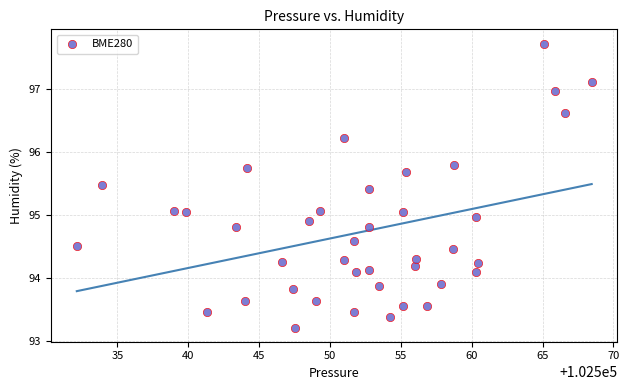

What is the range of X values (max minus min)?

36.3